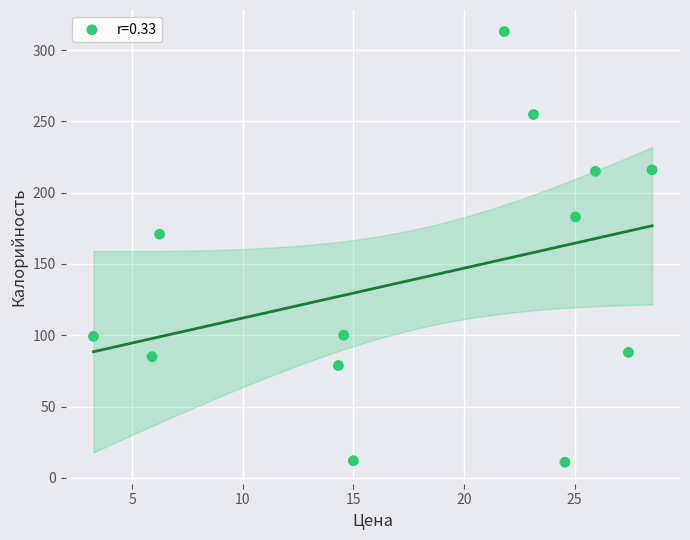

What Y value in the scatter plot is closest to 162?

170.9